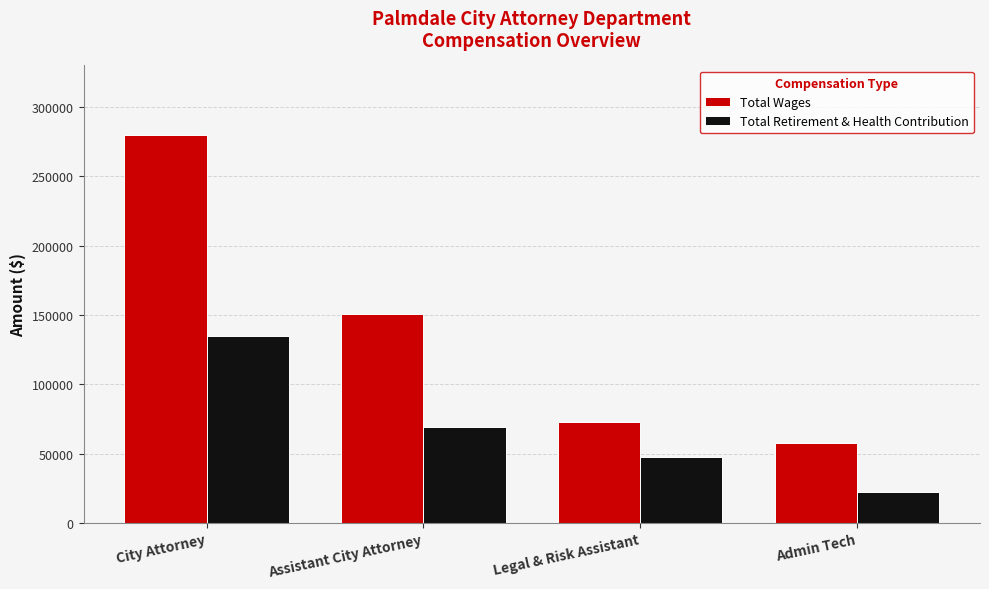

What is the spread (max minus min) of values at City Attorney?

144998